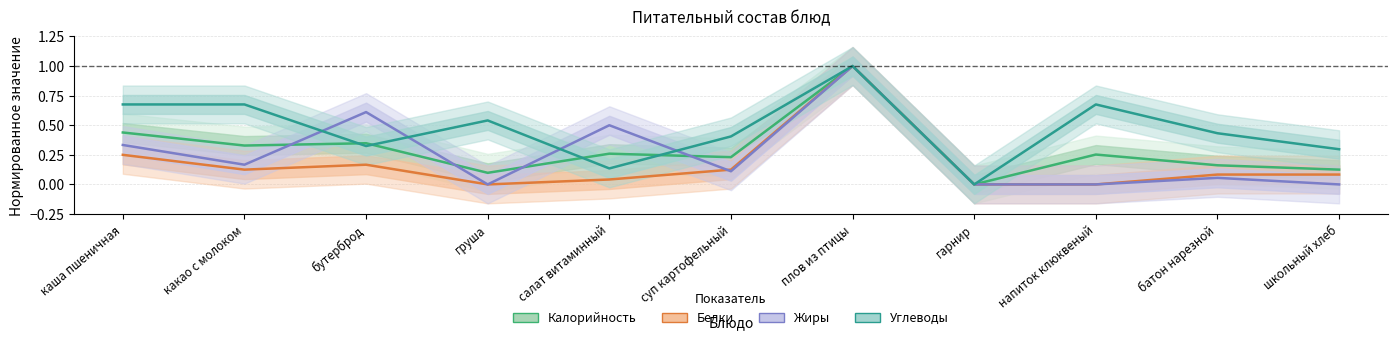

Which label corresponds to the largest value in the chart?

плов из птицы